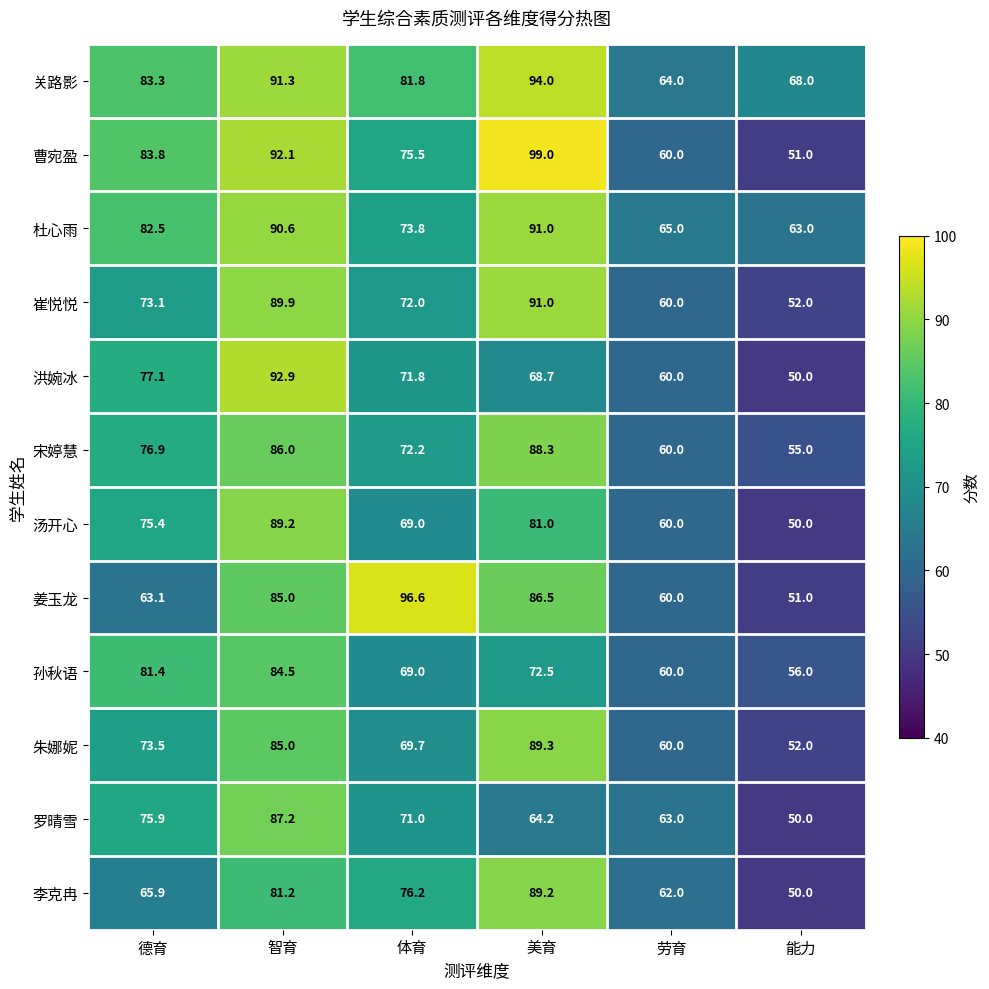

The value of 朱娜妮 at 美育 is 89.3. True or false?

True